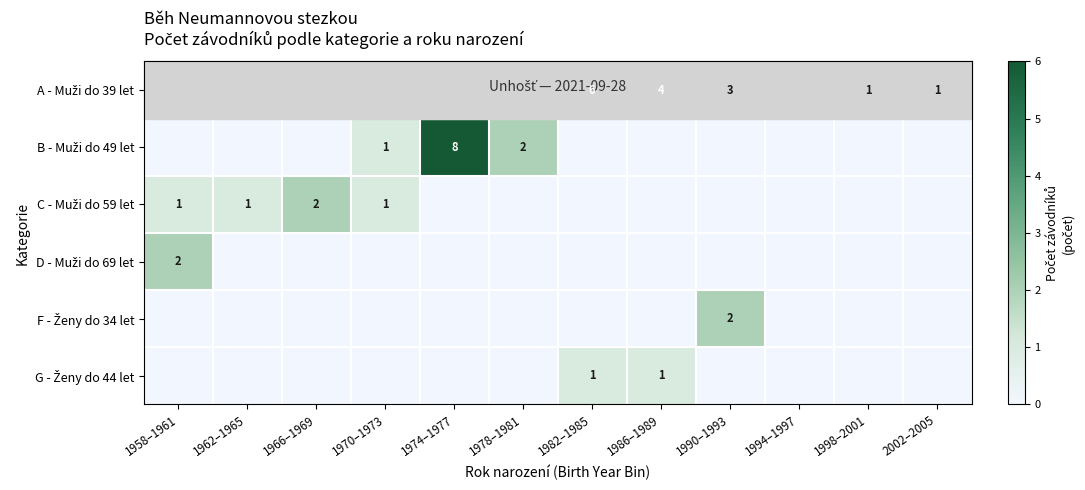

At which category does the chart reach its peak across all series?

1974–1977